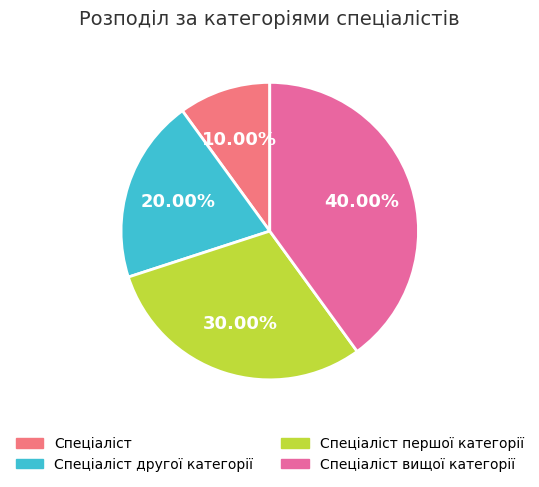

Does any single category account for the majority?

No